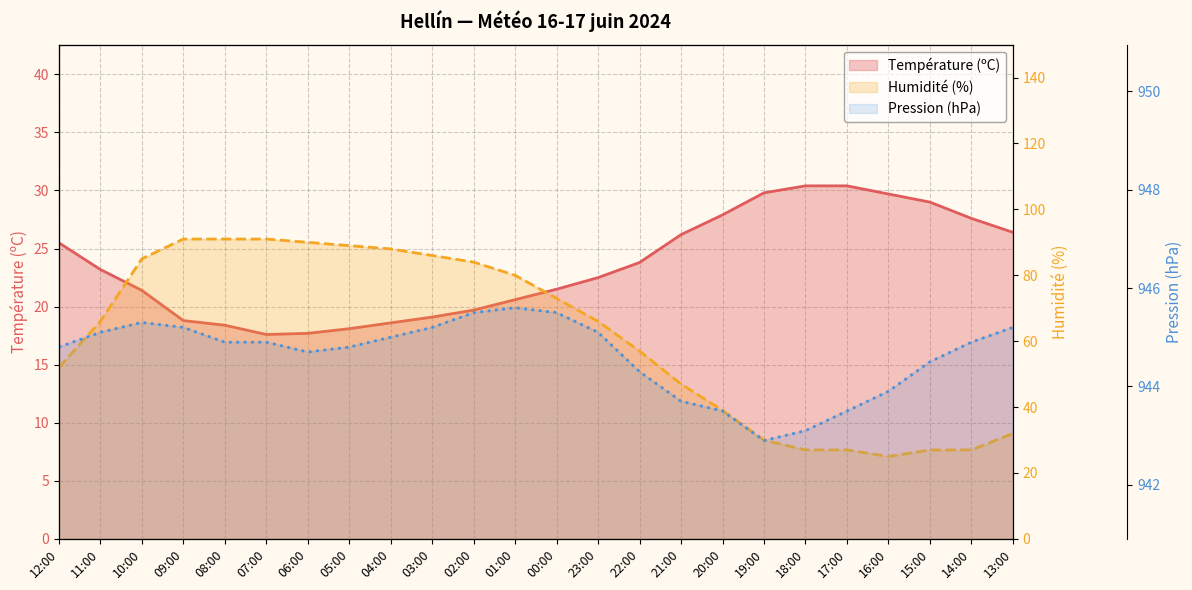

True or false: Humidité (%) and Pression (hPa) intersect in this chart.

False